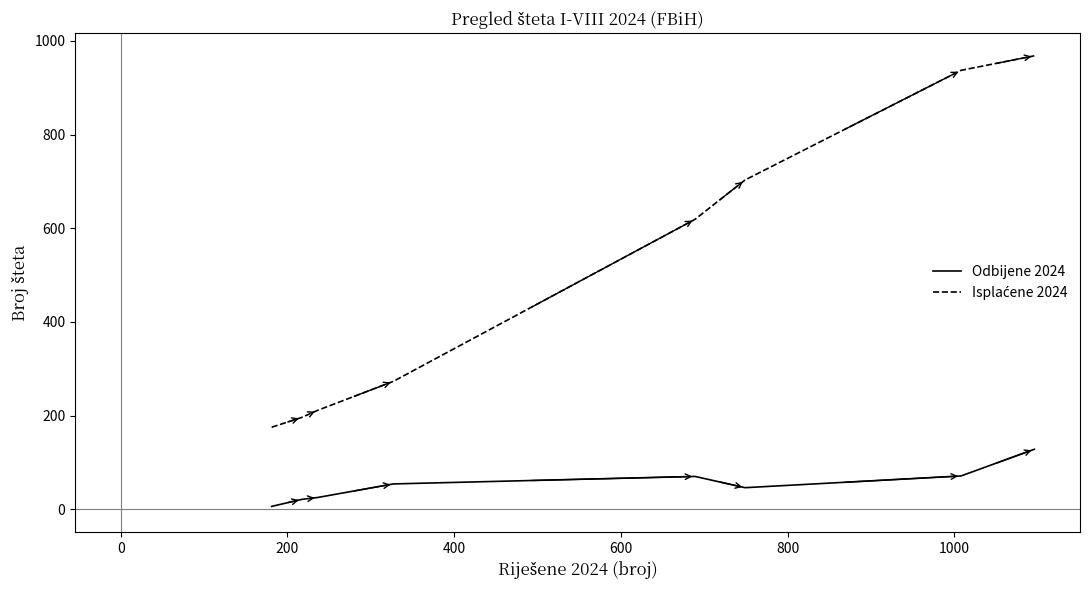

What is the difference between the maximum and minimum values in the Odbijene 2024 series?

122